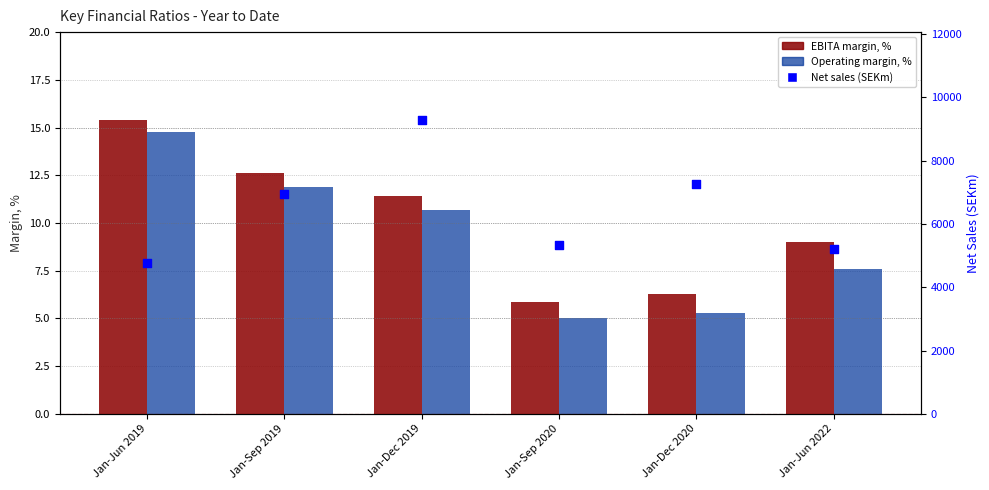

What is the total value across all series at Jan-Dec 2020?

7274.6